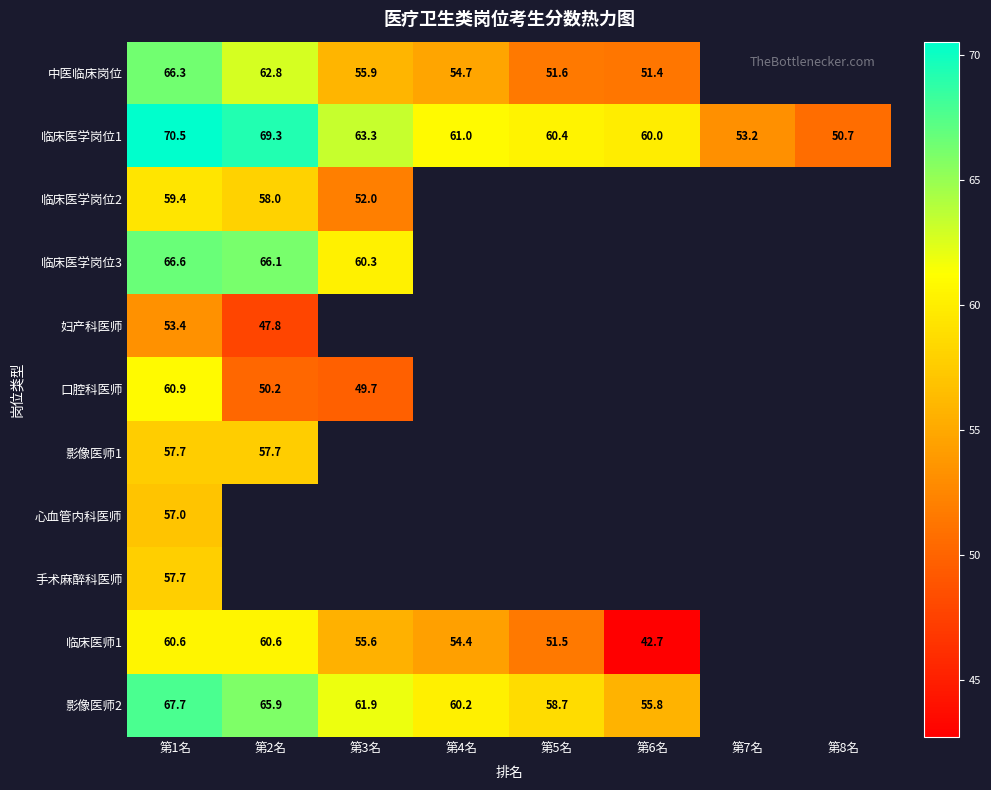

The 影像医师1 series shows 98.4 at 第1名. True or false?

False